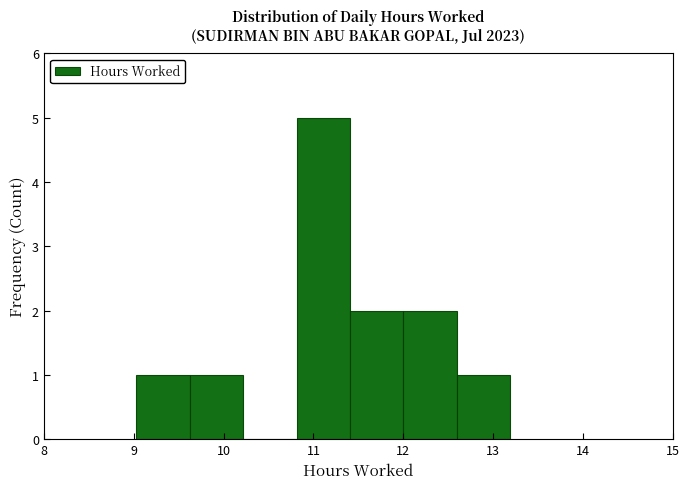

What is the height of the bar covering 10.8 to 11.4 on the x-axis? Neither the bar edges nor the heights are printed on the chart, so give them approximately, as read against the axes.

5